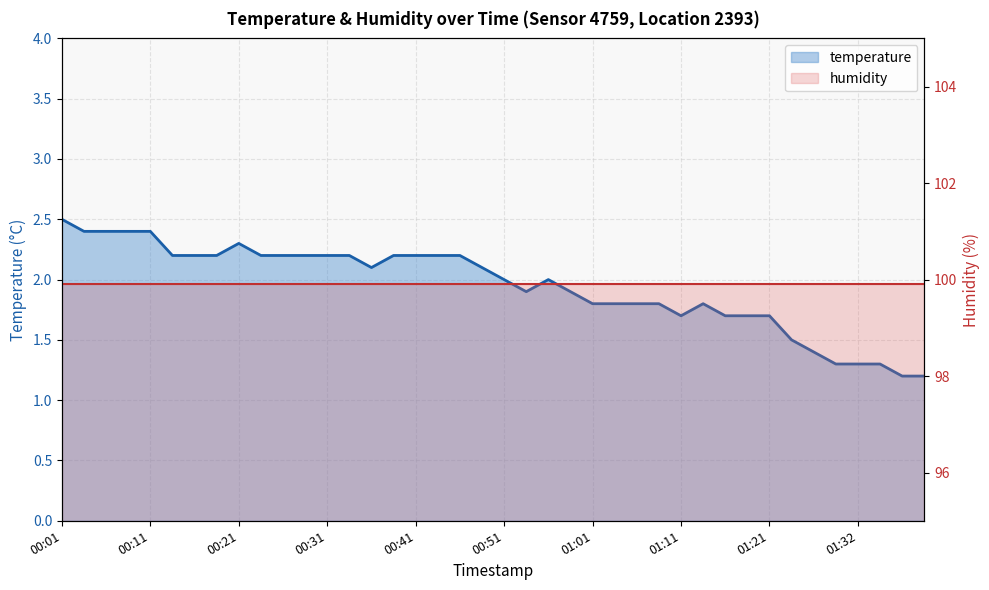

Which has a higher value, 32 or 01:11?

01:11